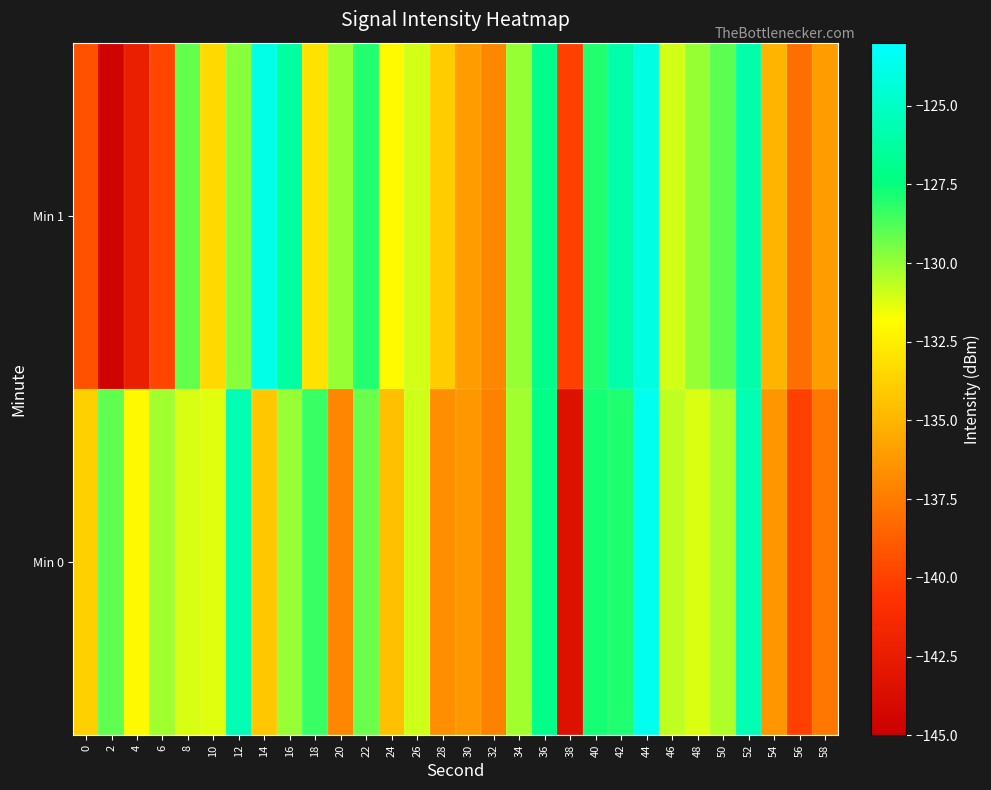

What is the spread (max minus min) of values at 50?

1.4